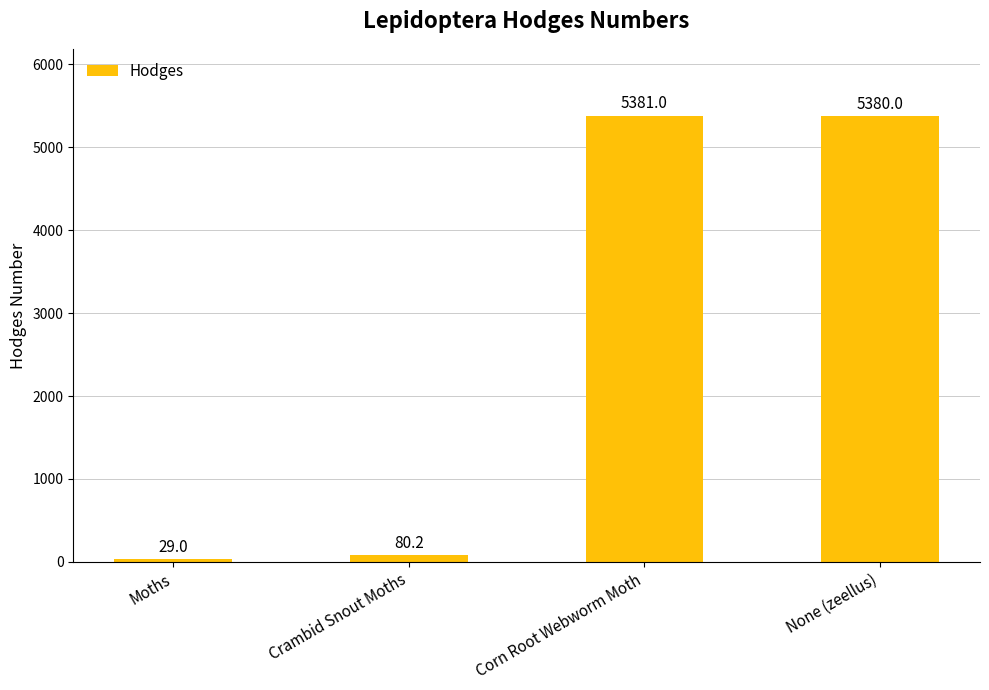

What is the label of the 1st bar from the right?

None (zeellus)